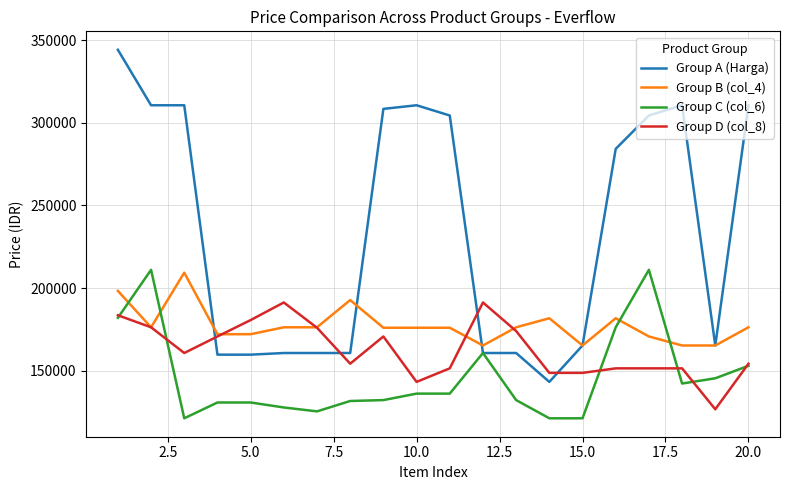

Which series has the largest range (max minus min)?

Group A (Harga)